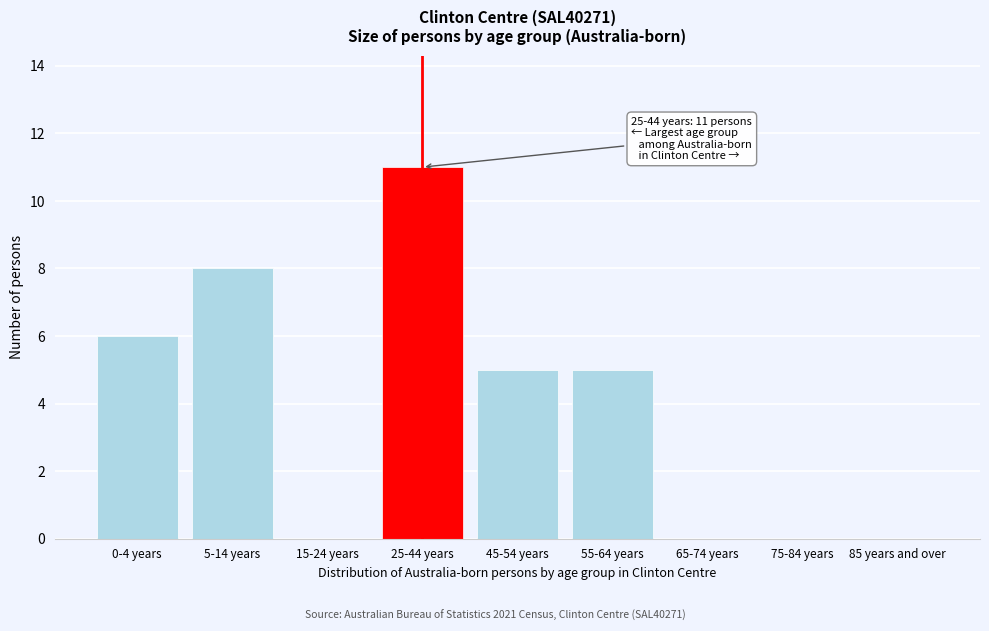

Reading right to left, transcribe all the data shown in this chart.

85 years and over=0	75-84 years=0	65-74 years=0	55-64 years=5	45-54 years=5	25-44 years=11	15-24 years=0	5-14 years=8	0-4 years=6